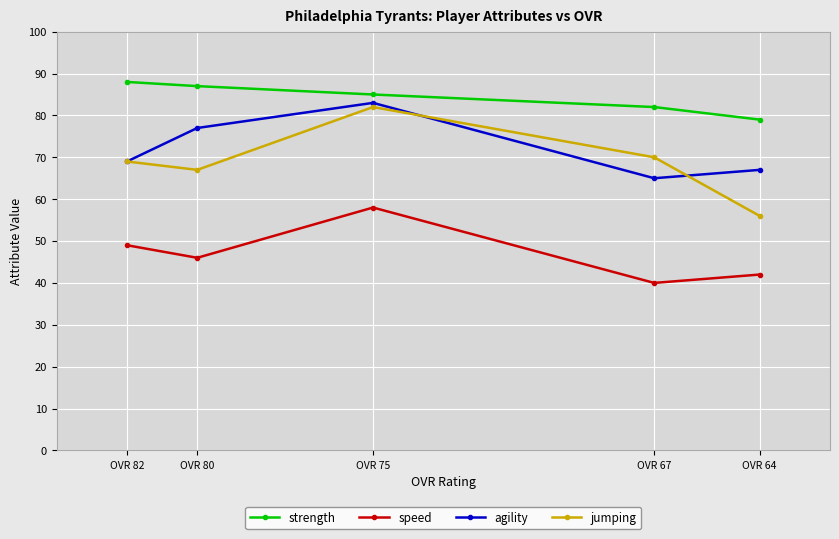

Reading right to left, what are all the values shown in this chart?

strength: OVR 64=79	OVR 67=82	OVR 75=85	OVR 80=87	OVR 82=88
speed: OVR 64=42	OVR 67=40	OVR 75=58	OVR 80=46	OVR 82=49
agility: OVR 64=67	OVR 67=65	OVR 75=83	OVR 80=77	OVR 82=69
jumping: OVR 64=56	OVR 67=70	OVR 75=82	OVR 80=67	OVR 82=69